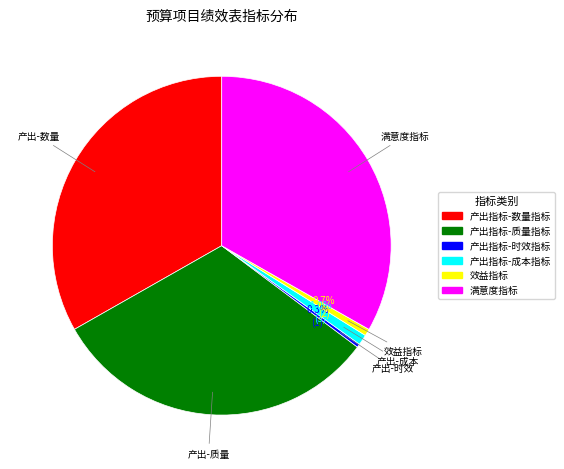

To the nearest percent, what percentage of the pie is 满意度指标?

33%